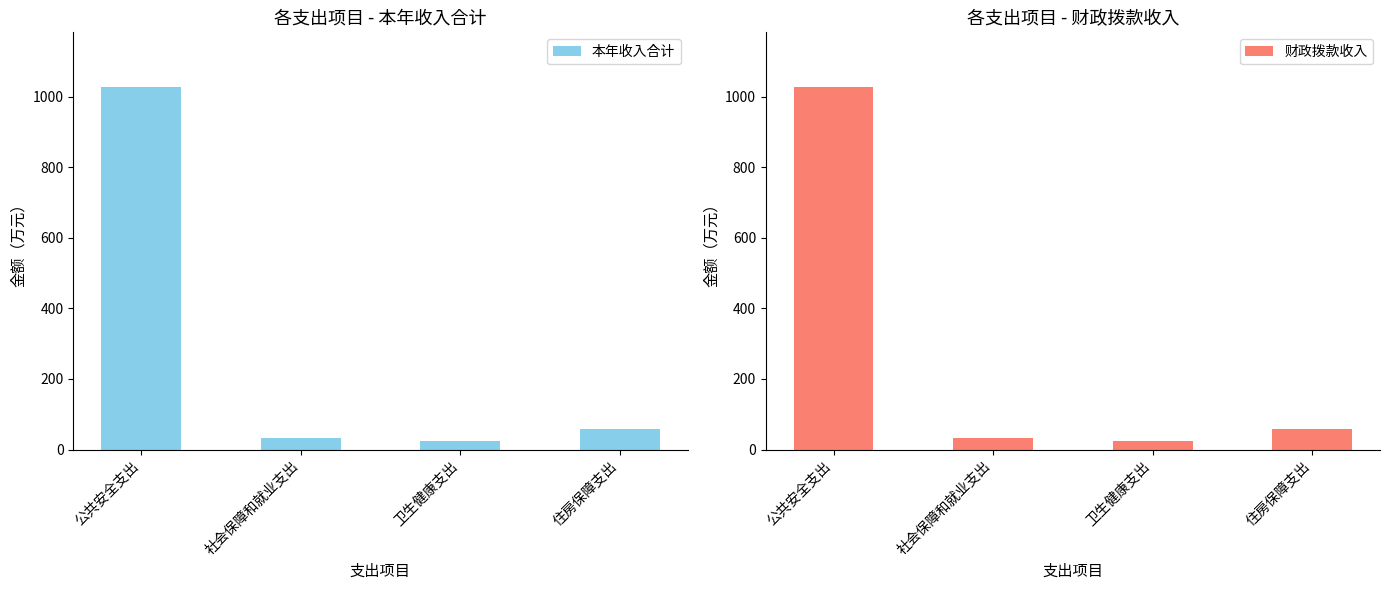

How many data points in 财政拨款收入 are above 58?

2